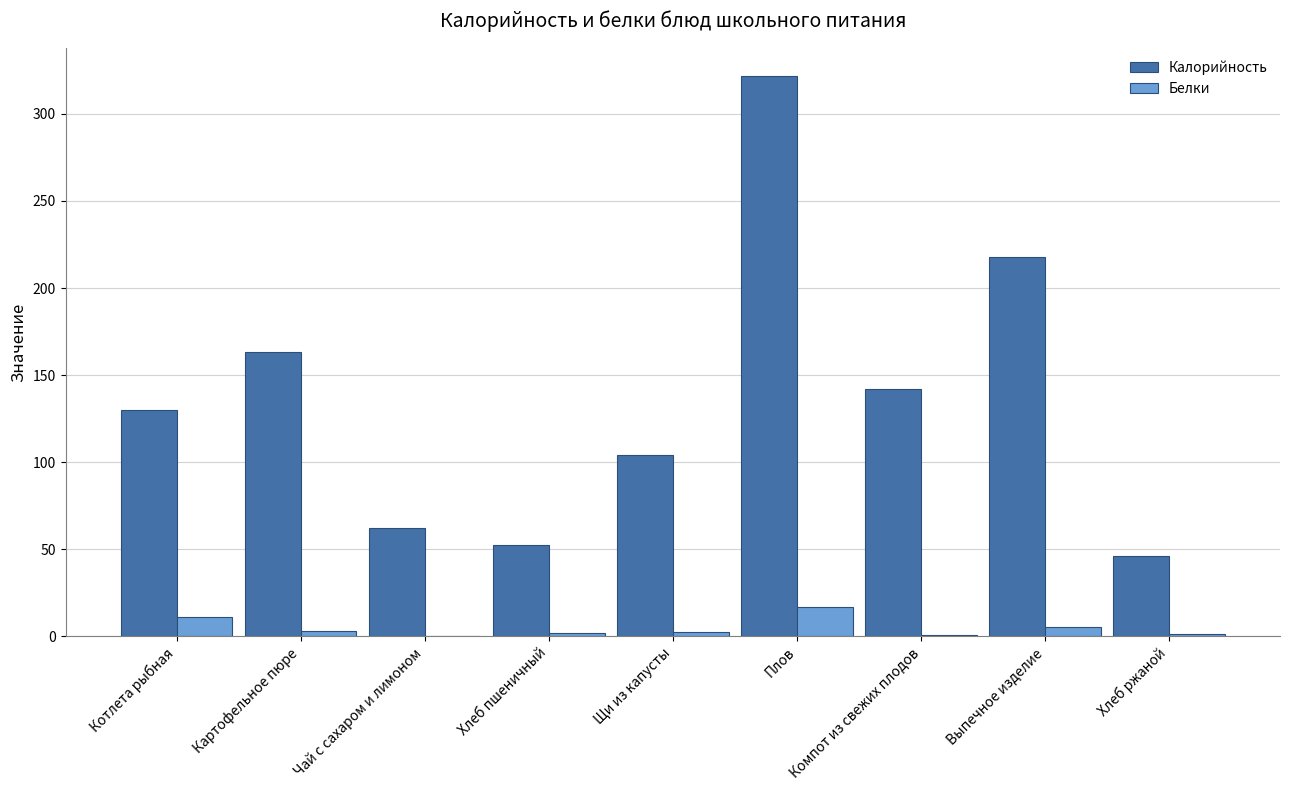

Which series changed the most between Котлета рыбная and Хлеб пшеничный?

Калорийность